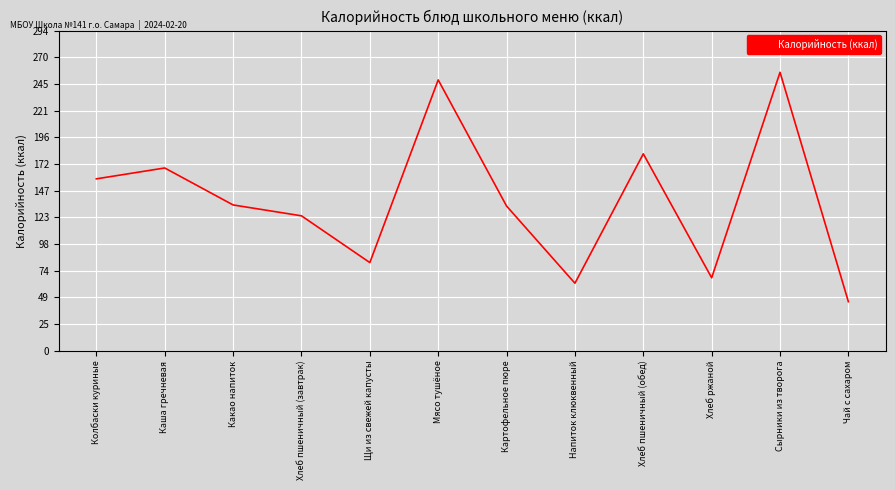

What is the maximum value shown in the chart?

256